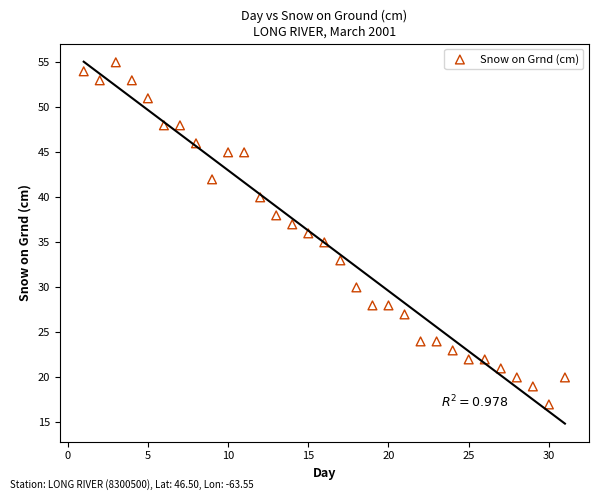

What is the range of Y values (max minus min)?

38